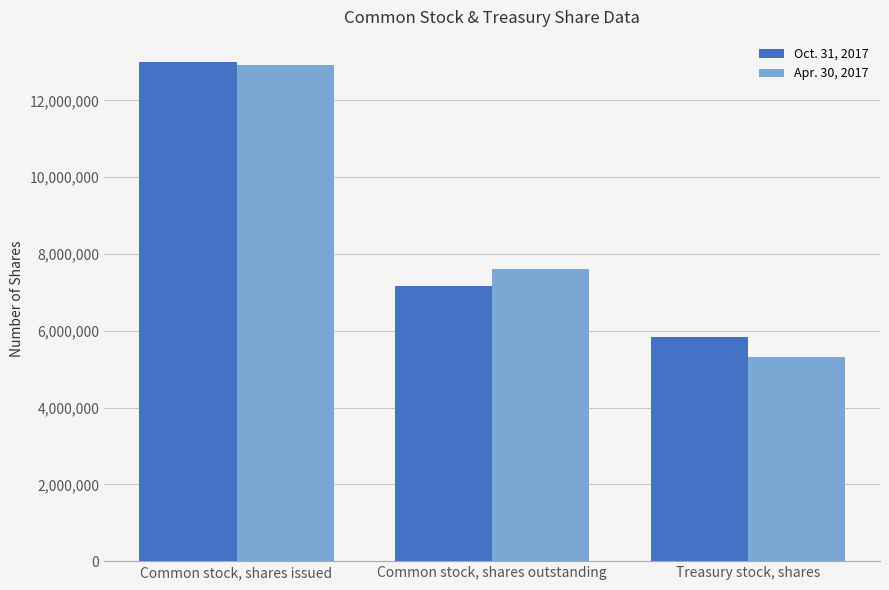

At which label does Apr. 30, 2017 first exceed 7608471?

Common stock, shares issued